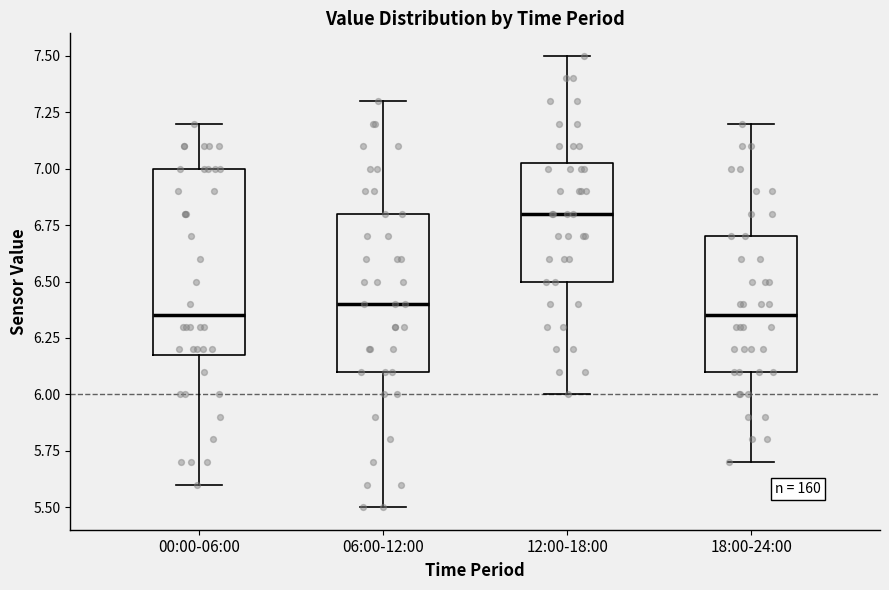

Reading left to right, transcribe this box plot: for each box, give where its median line is, the range the box spans, and where its two whiskers end, as read against the y-axis. The values are not printed on the chart, so give them approximately, as read against the axis.

00:00-06:00: median 6.35, box 6.20 to 7.00, whiskers 5.60 to 7.20
06:00-12:00: median 6.40, box 6.10 to 6.80, whiskers 5.50 to 7.30
12:00-18:00: median 6.80, box 6.50 to 7.05, whiskers 6.00 to 7.50
18:00-24:00: median 6.35, box 6.10 to 6.70, whiskers 5.70 to 7.20